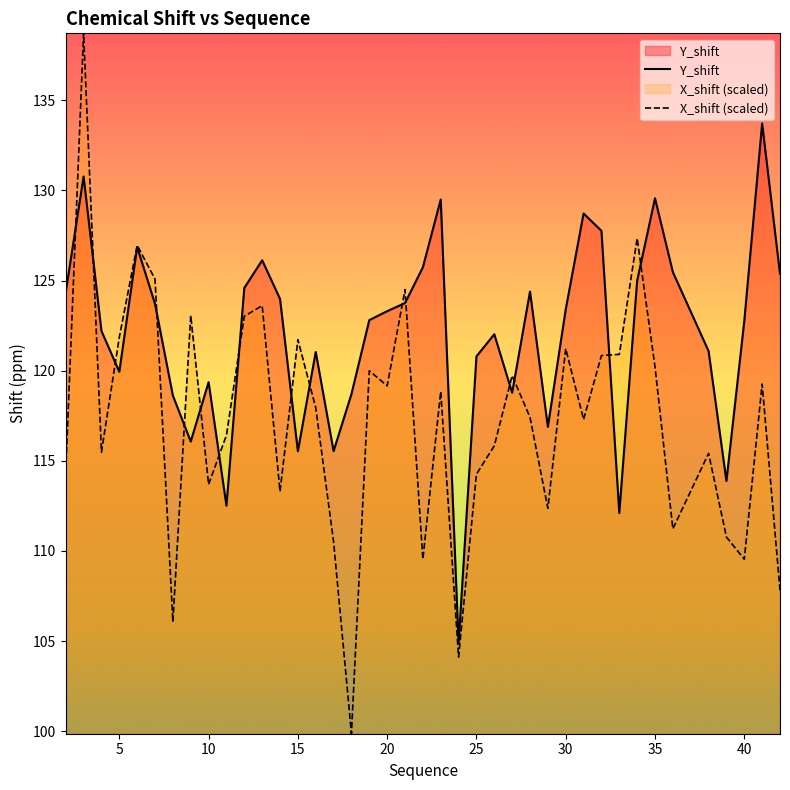

Rank the series by their average value, from lowest to highest.

X_shift (scaled), Y_shift